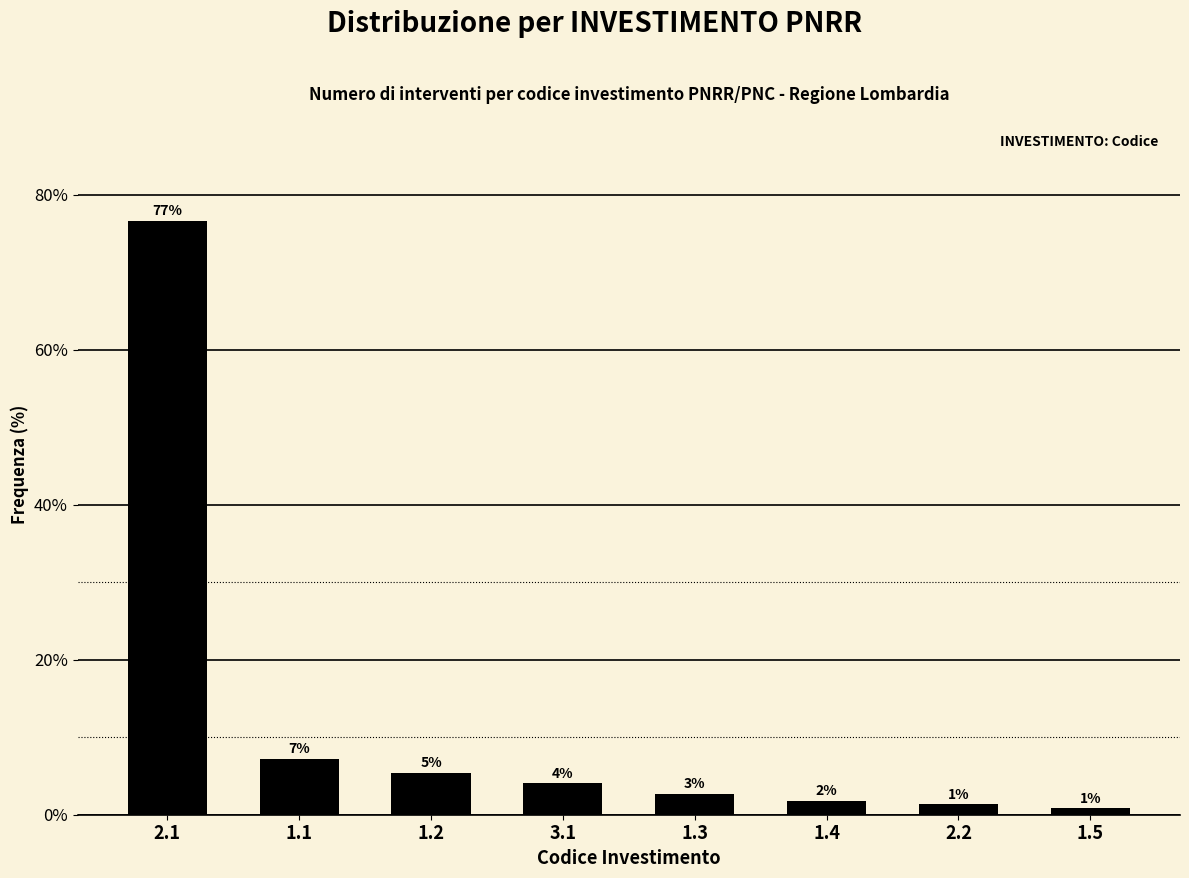

Are the bars horizontal?

No